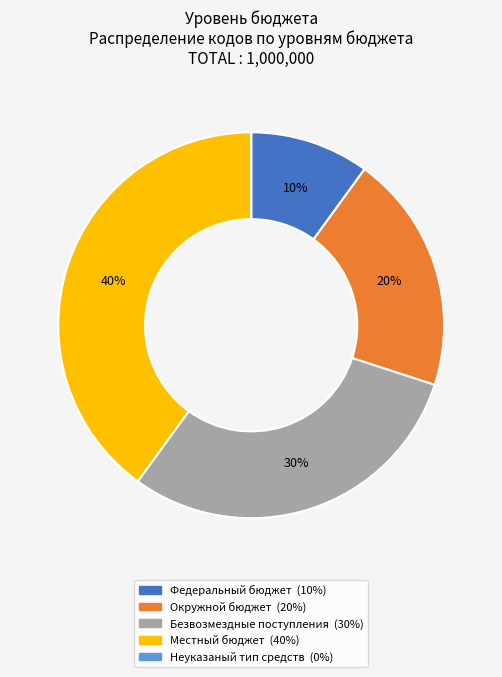

What is the ratio of the value at Безвозмездные поступления to the value at Федеральный бюджет?

3.0